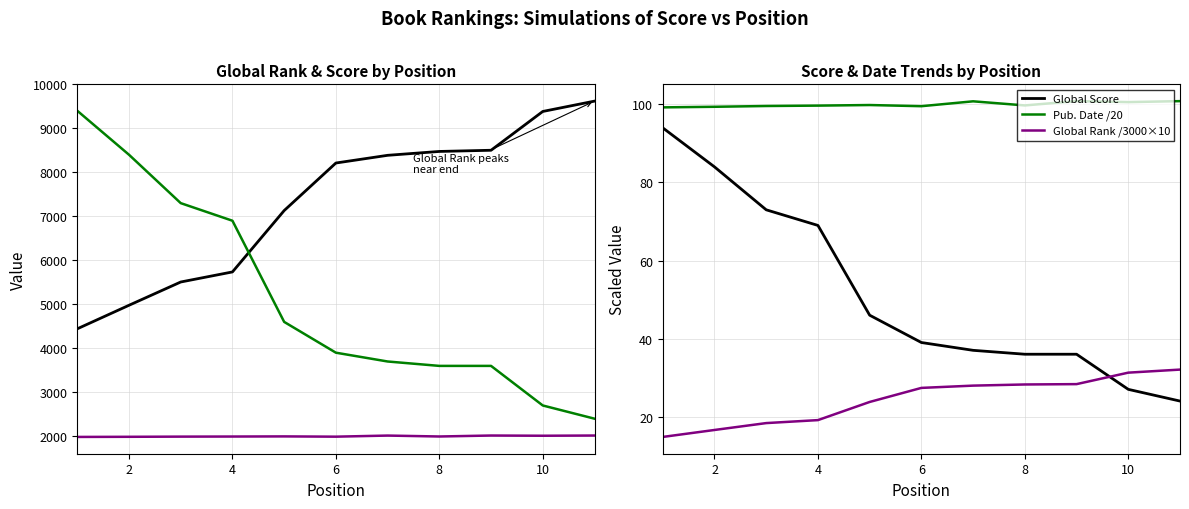

What is the maximum value for Global Rank /3000×10?

32.1